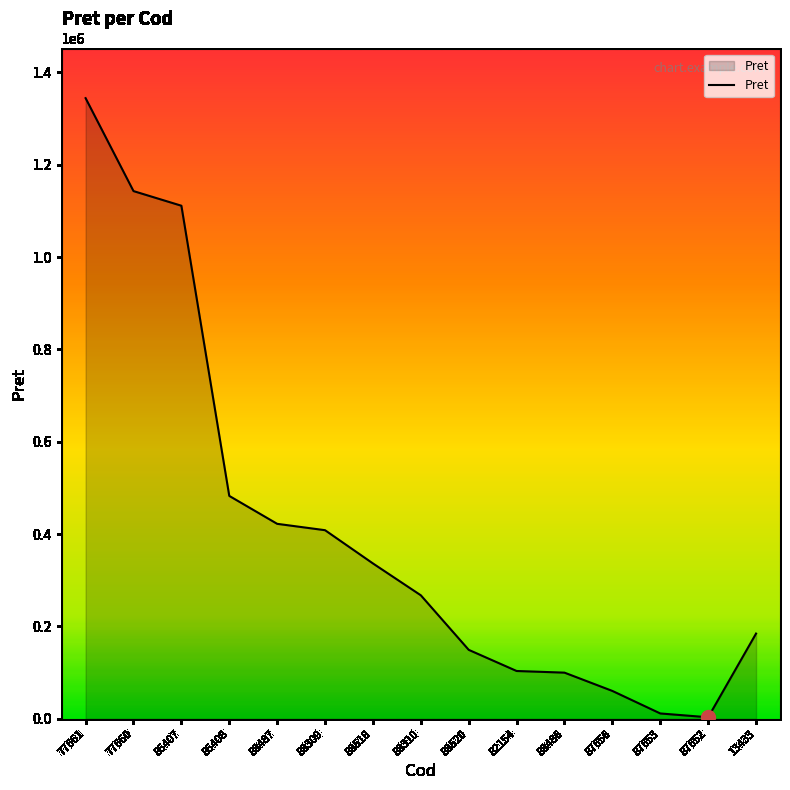

The chart shows a value of 422300.0 at 88487. True or false?

True